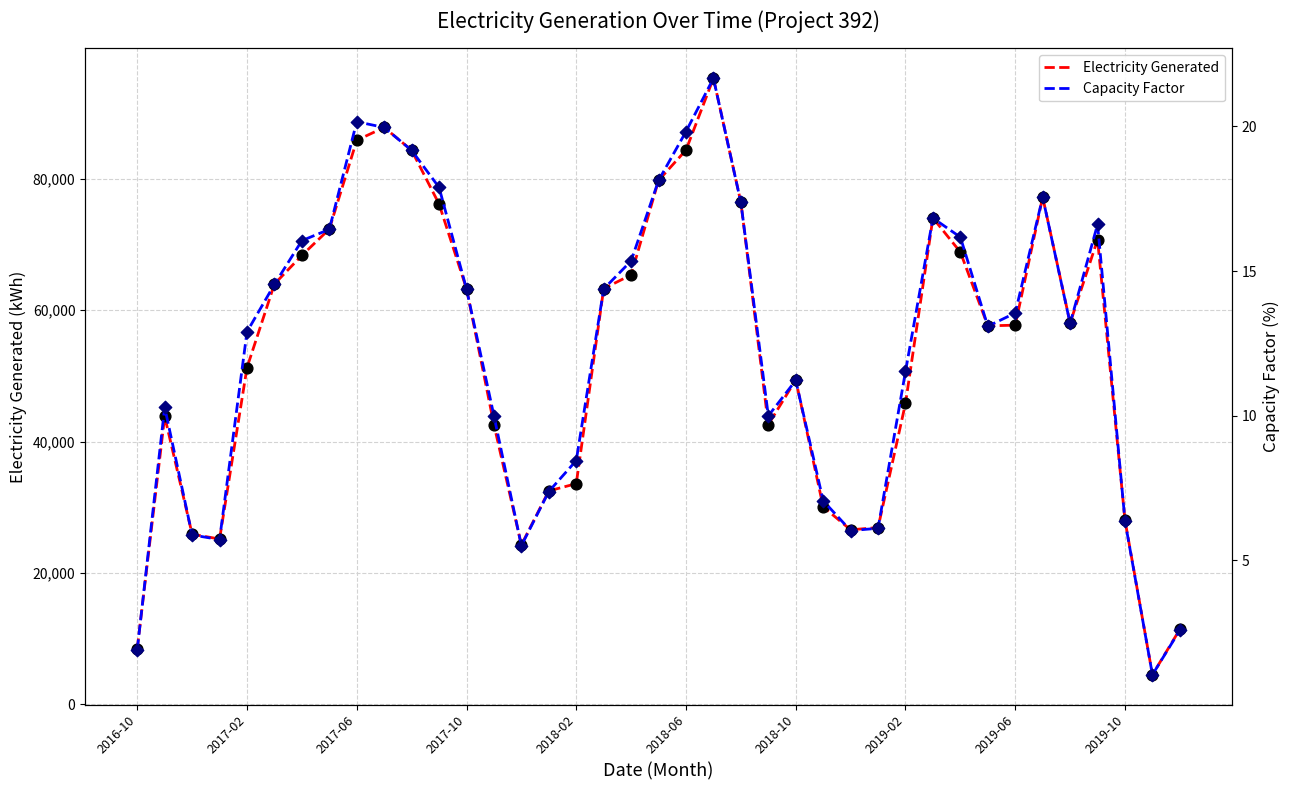

What is the total value across all series at 26?

26560.9